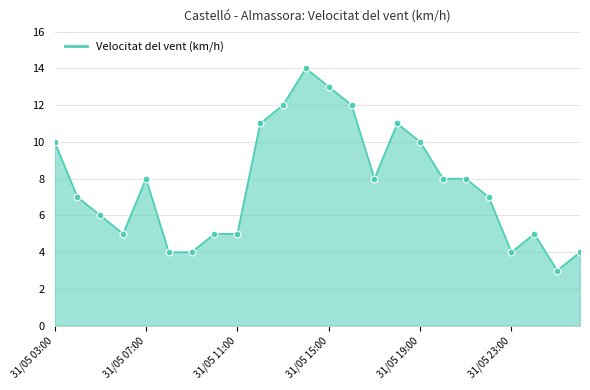

What is the difference between the maximum and minimum values?

11